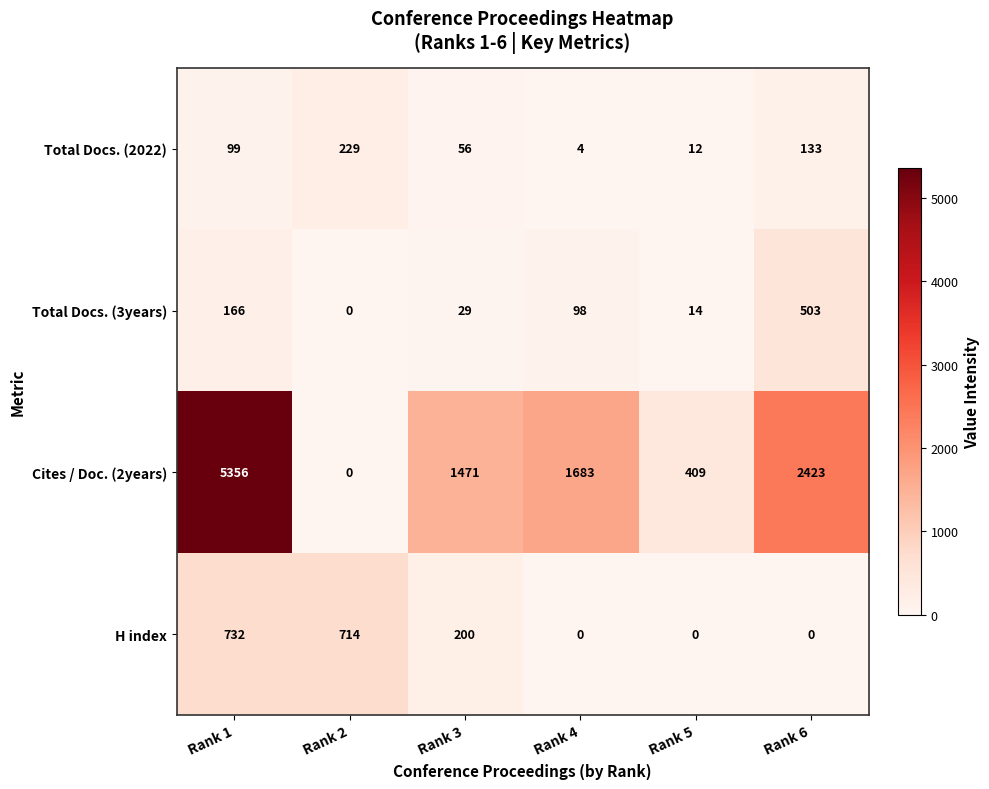

Is it true that Cites / Doc. (2years) equals 1683 at Rank 4?

True